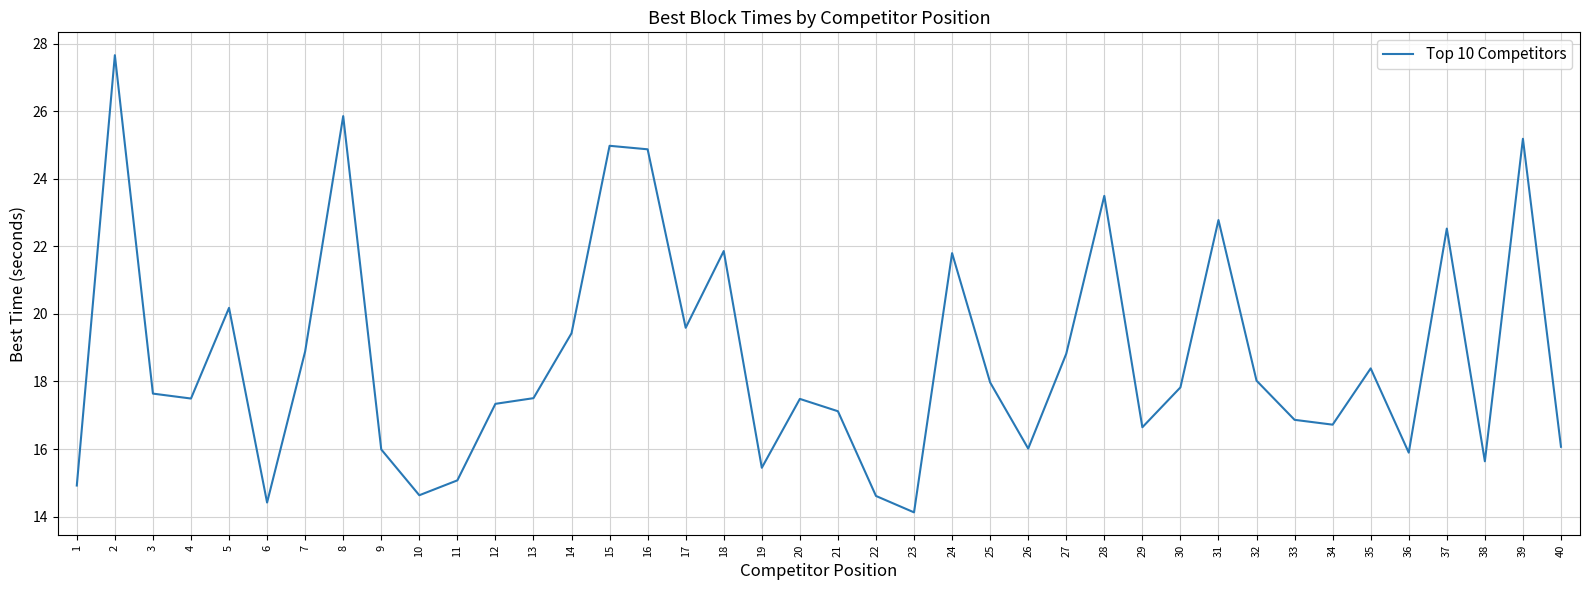

How many lines are shown in the chart?

1